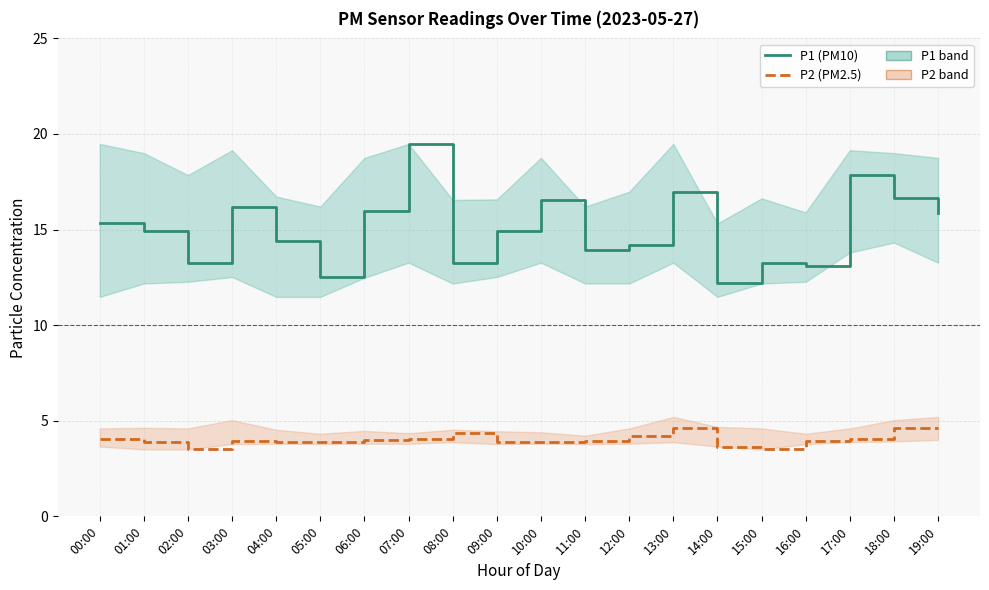

At which label is P1 (PM10) closest to 15?

01:00